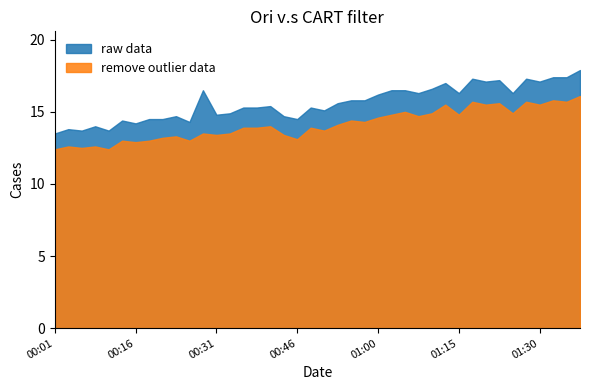

Which series has the largest total across all categories?

raw data